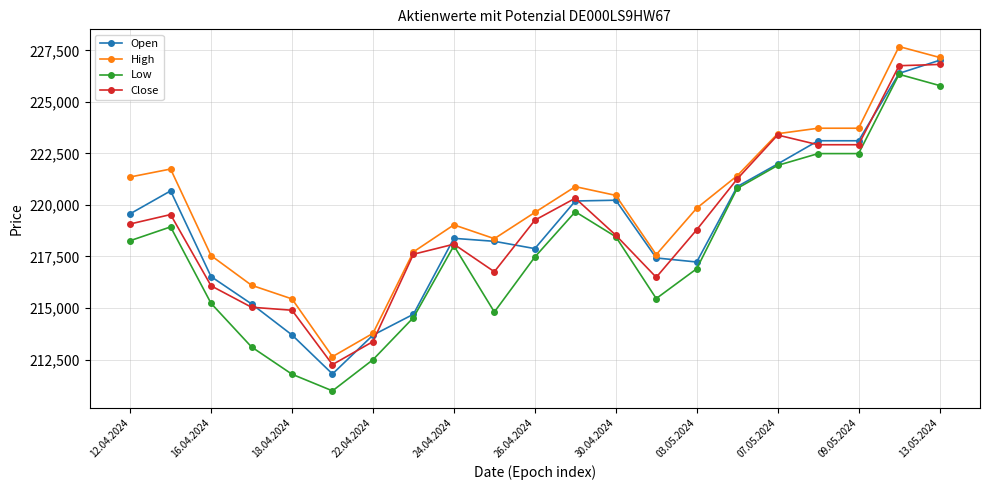

Which series has the largest total across all categories?

High